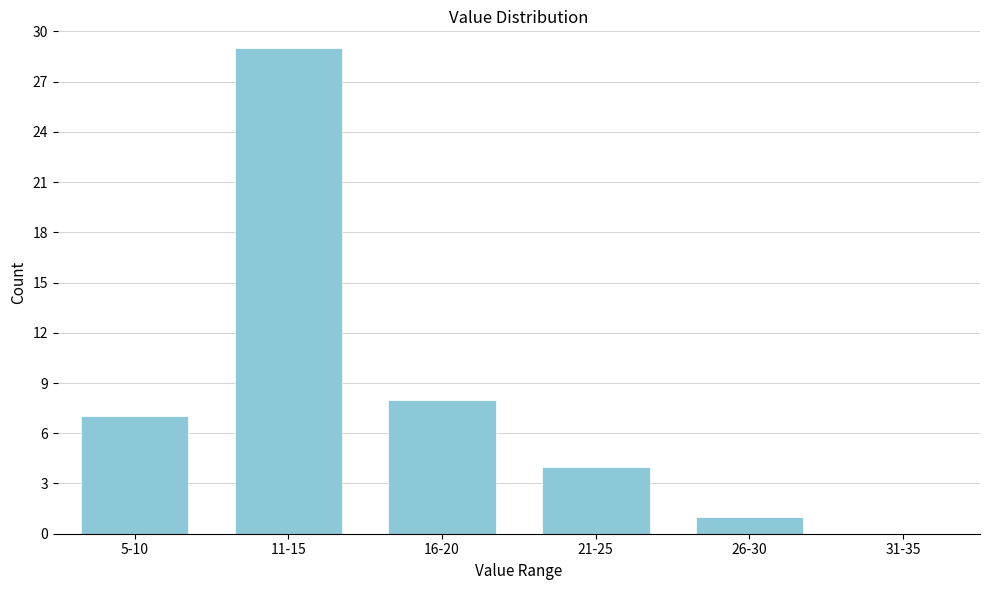

Reading left to right, list all the values displayed in this chart.

5-10=7	11-15=29	16-20=8	21-25=4	26-30=1	31-35=0